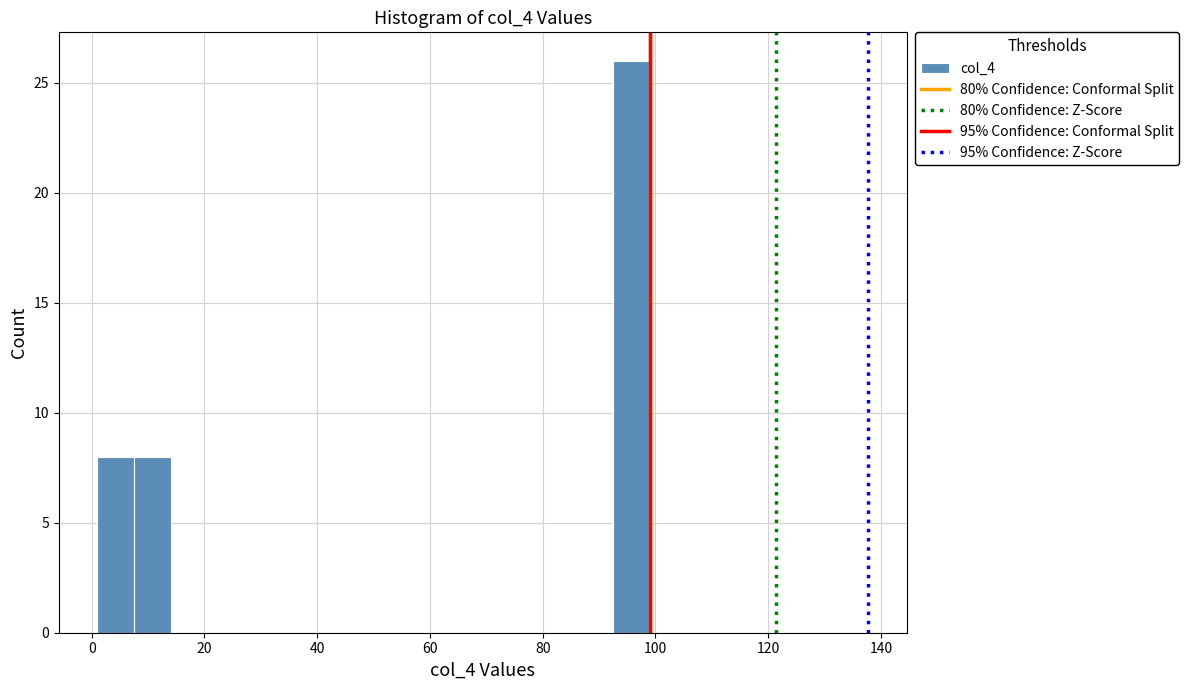

Read against the x-axis, roughly where is the centre of the tallest bar?

96